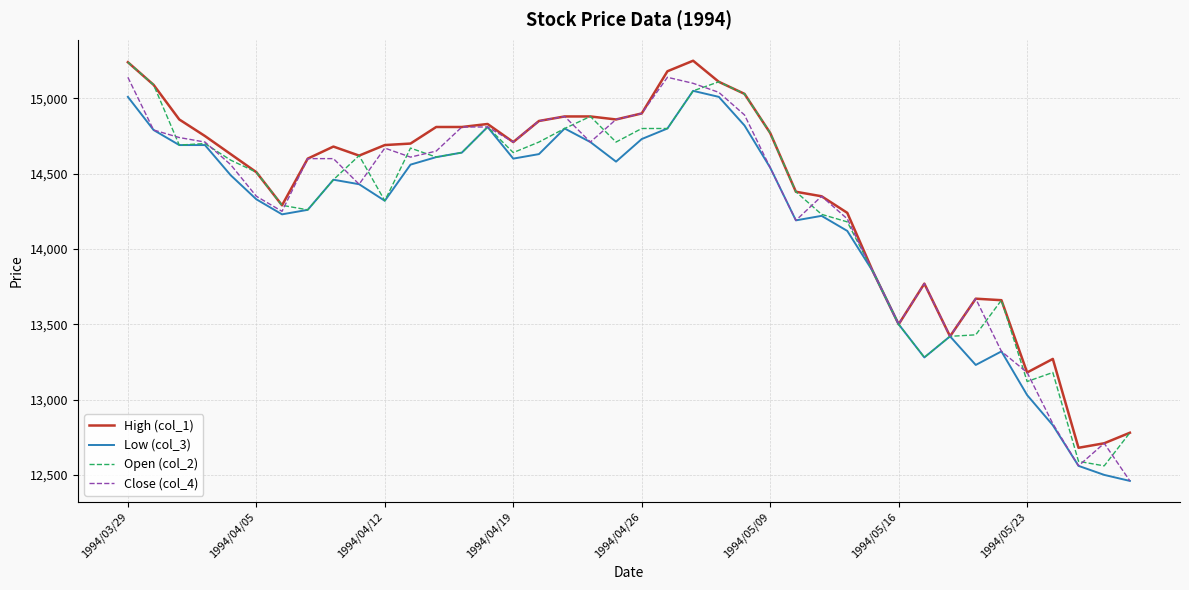

What is the minimum value shown in the chart?

12460